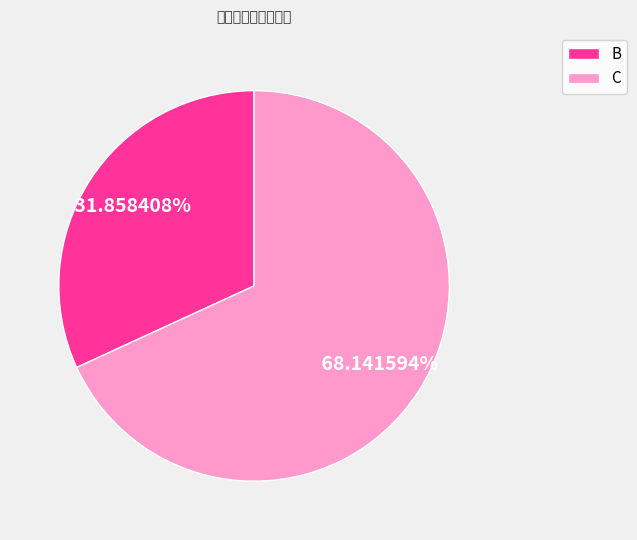

To the nearest percent, what is the difference between the largest and smallest slice percentages?

36%